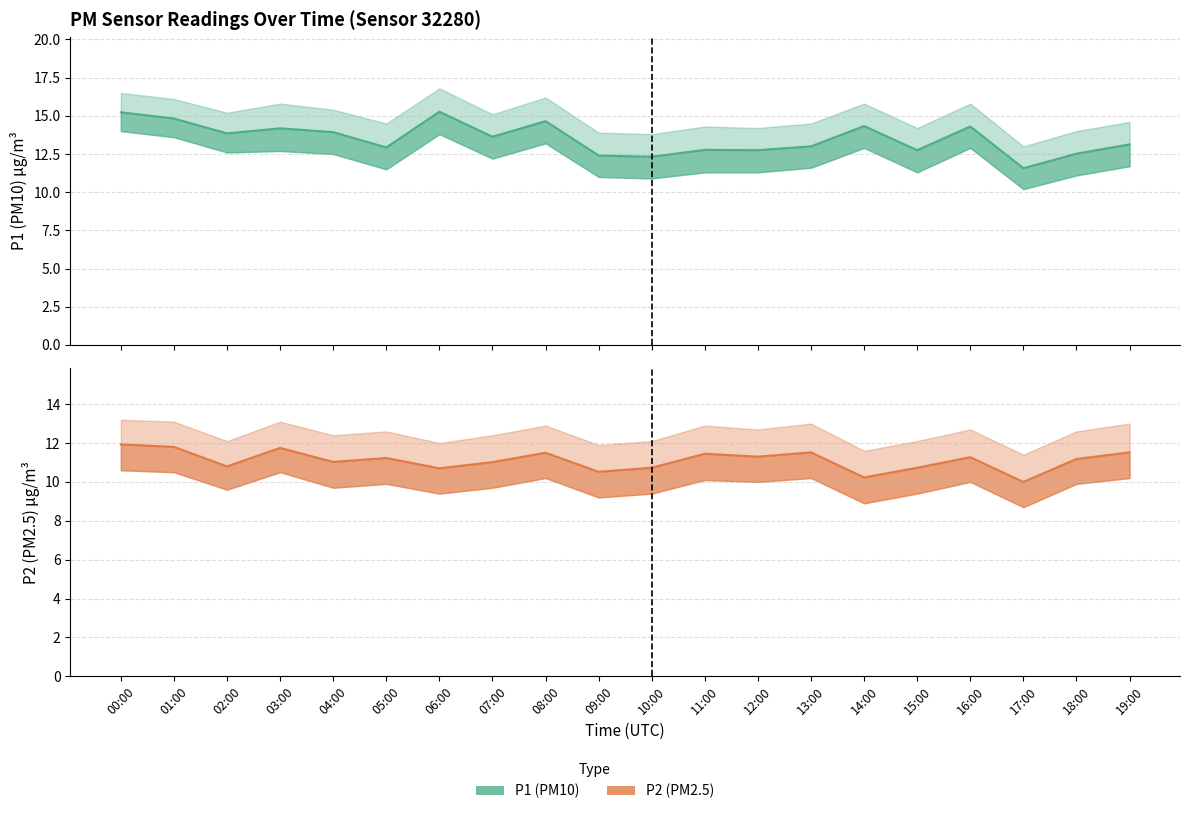

What is the total value across all series at 00:00?

27.2